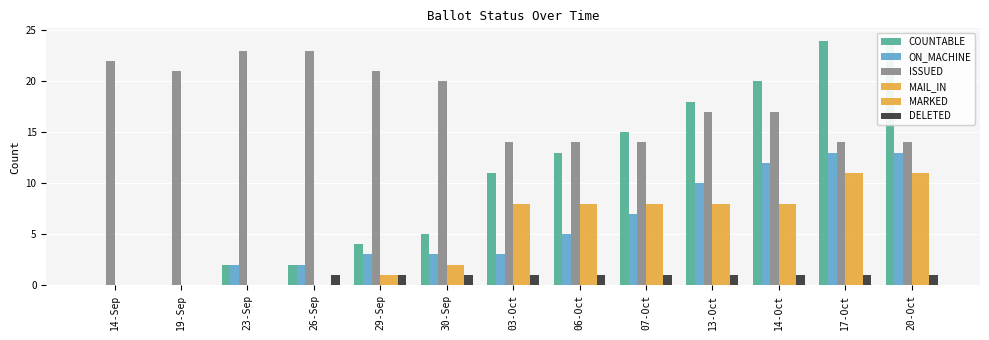

What is the difference between the maximum and second lowest values in the COUNTABLE series?

24